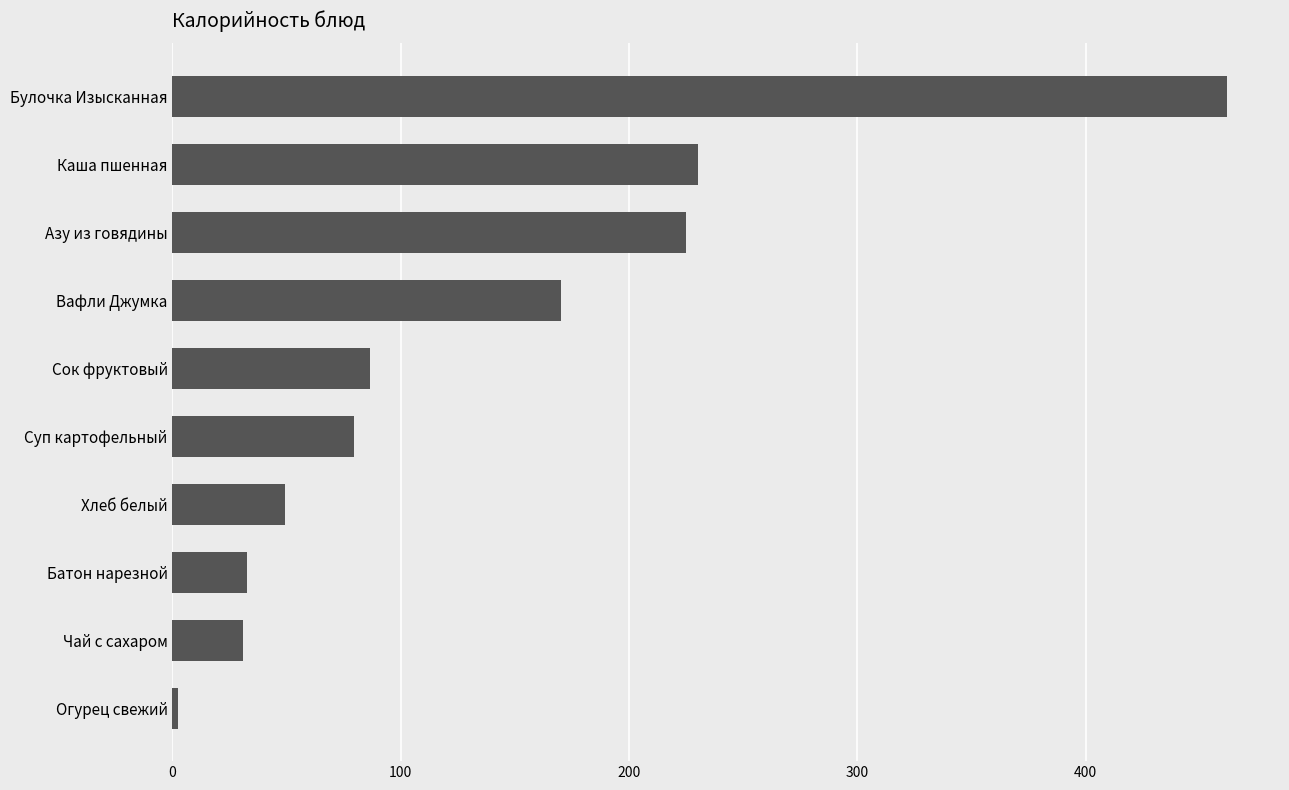

How many bars are there in total?

10